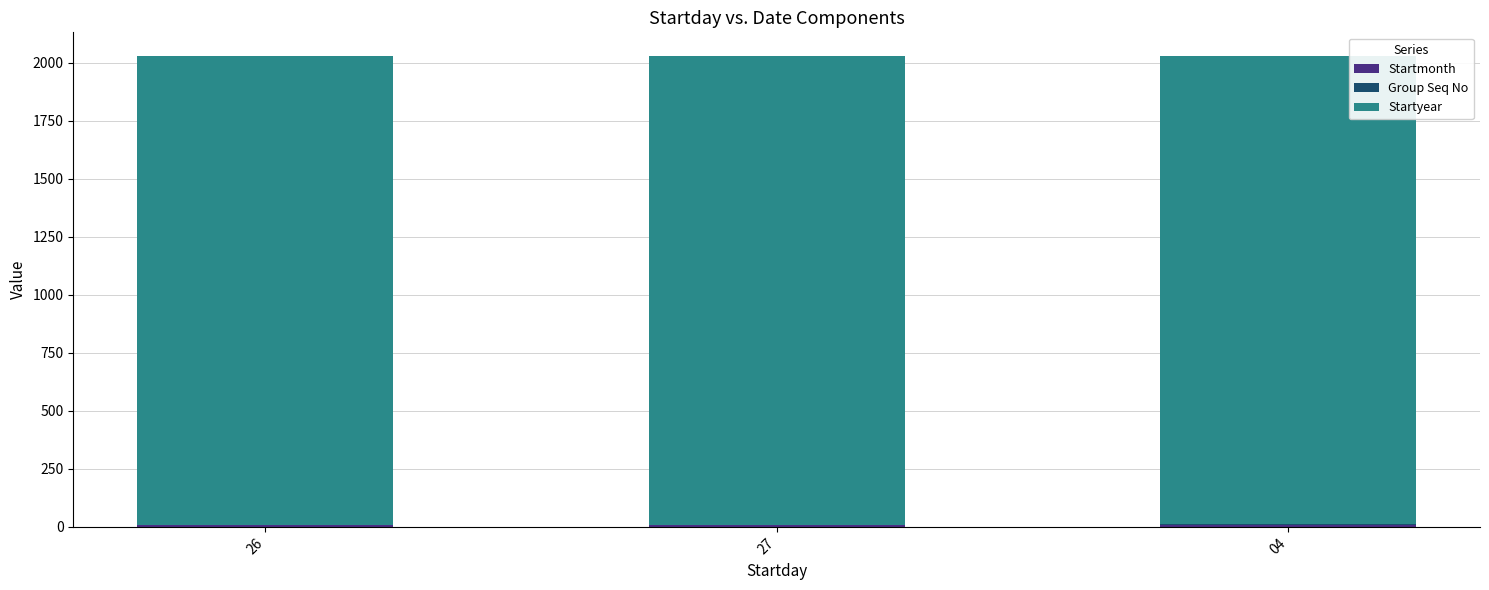

What is the difference between the maximum and minimum values in the Startmonth series?

1